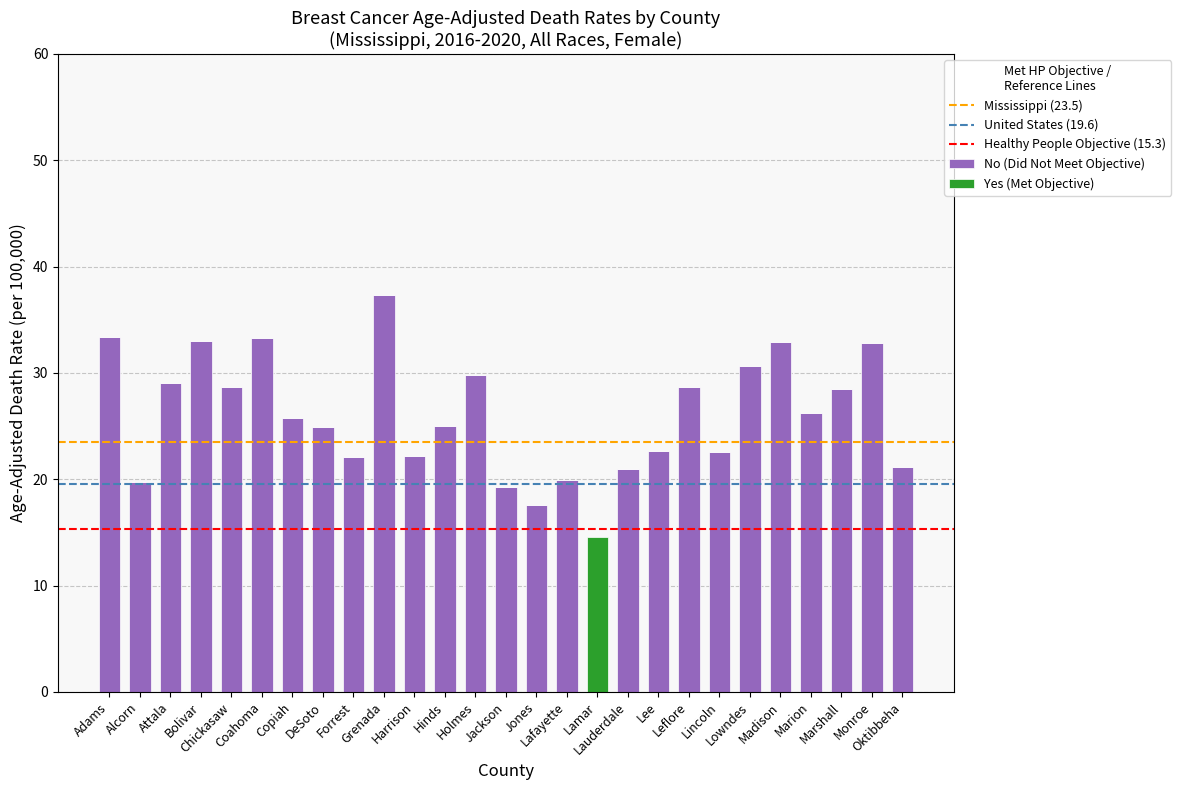

Which series has the widest spread of values?

No